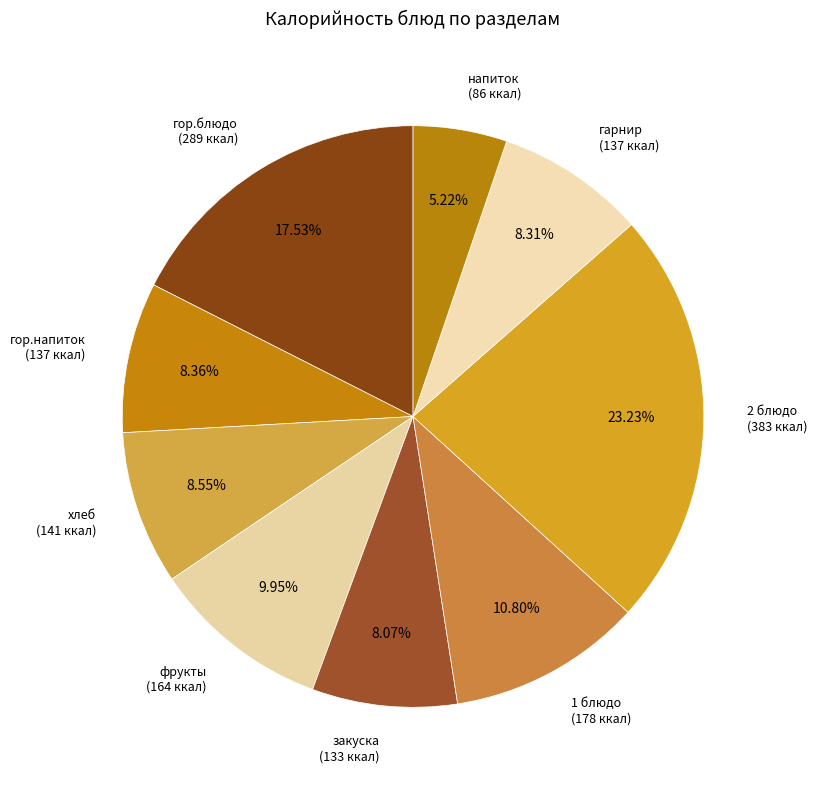

True or false: хлеб accounts for 1% of the total.

False